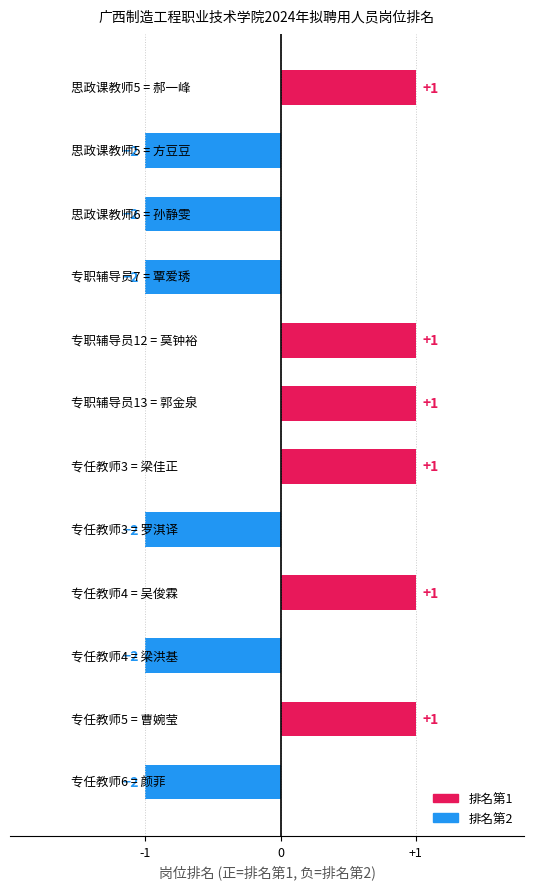

How many values are above zero?

6